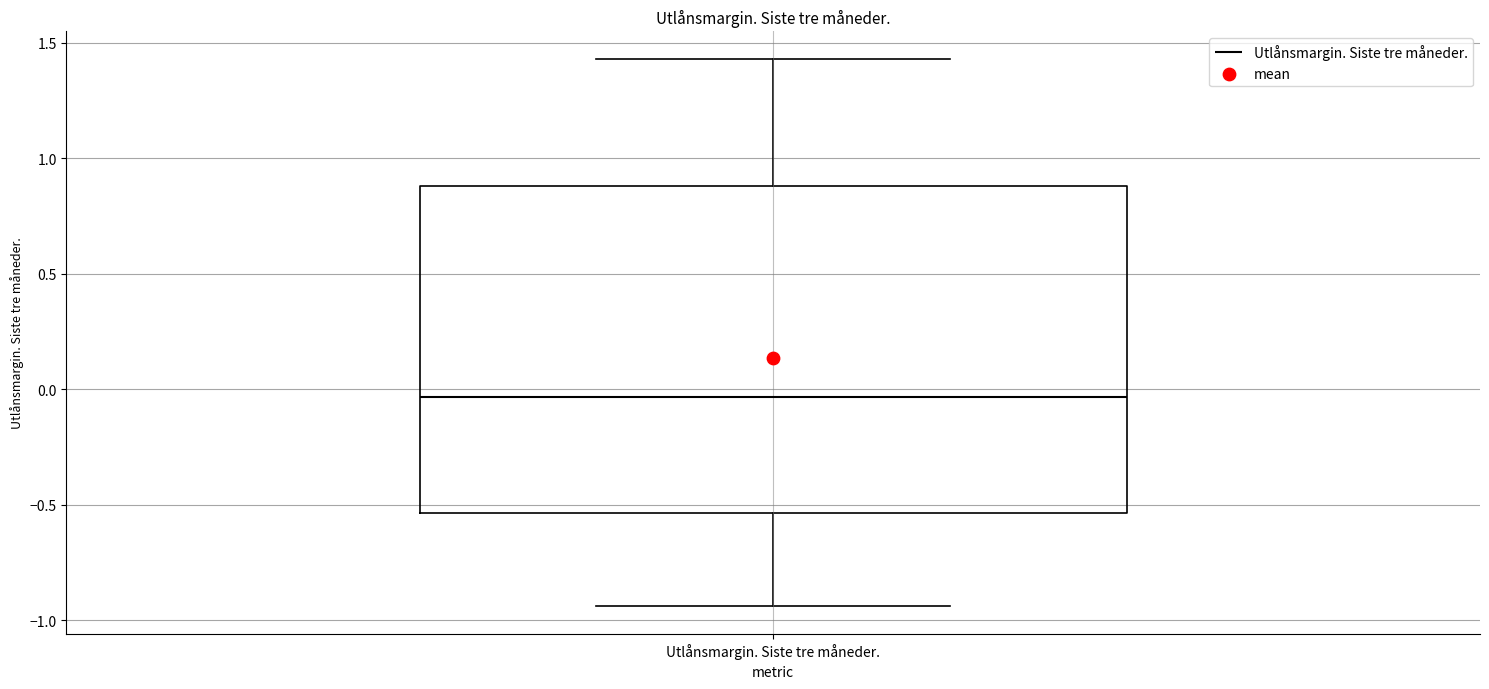

Where does the median line of the box for Utlånsmargin. Siste tre måneder. sit on the y-axis? The values are not printed on the chart, so give them approximately, as read against the axis.

-0.05